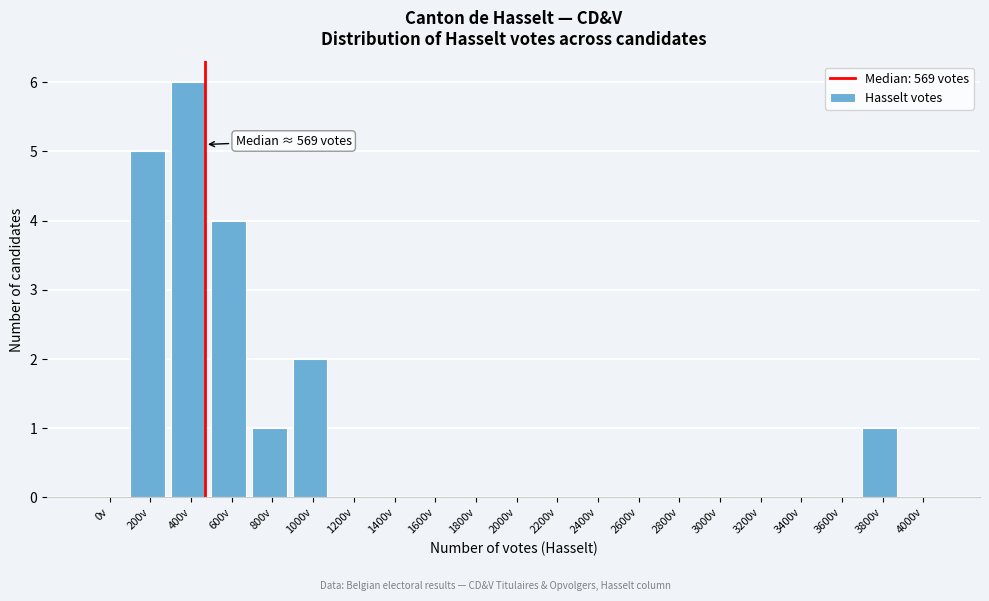

Reading left to right, list all the values displayed in this chart.

0v=0	200v=5	400v=6	600v=4	800v=1	1000v=2	1200v=0	1400v=0	1600v=0	1800v=0	2000v=0	2200v=0	2400v=0	2600v=0	2800v=0	3000v=0	3200v=0	3400v=0	3600v=0	3800v=1	4000v=0